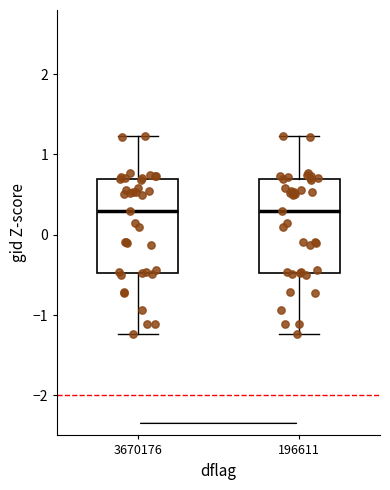

Reading left to right, transcribe this box plot: for each box, give where its median line is, the range the box spans, and where its two whiskers end, as read against the y-axis. The values are not printed on the chart, so give them approximately, as read against the axis.

3670176: median 0.3, box -0.5 to 0.7, whiskers -1.2 to 1.2
196611: median 0.3, box -0.5 to 0.7, whiskers -1.2 to 1.2